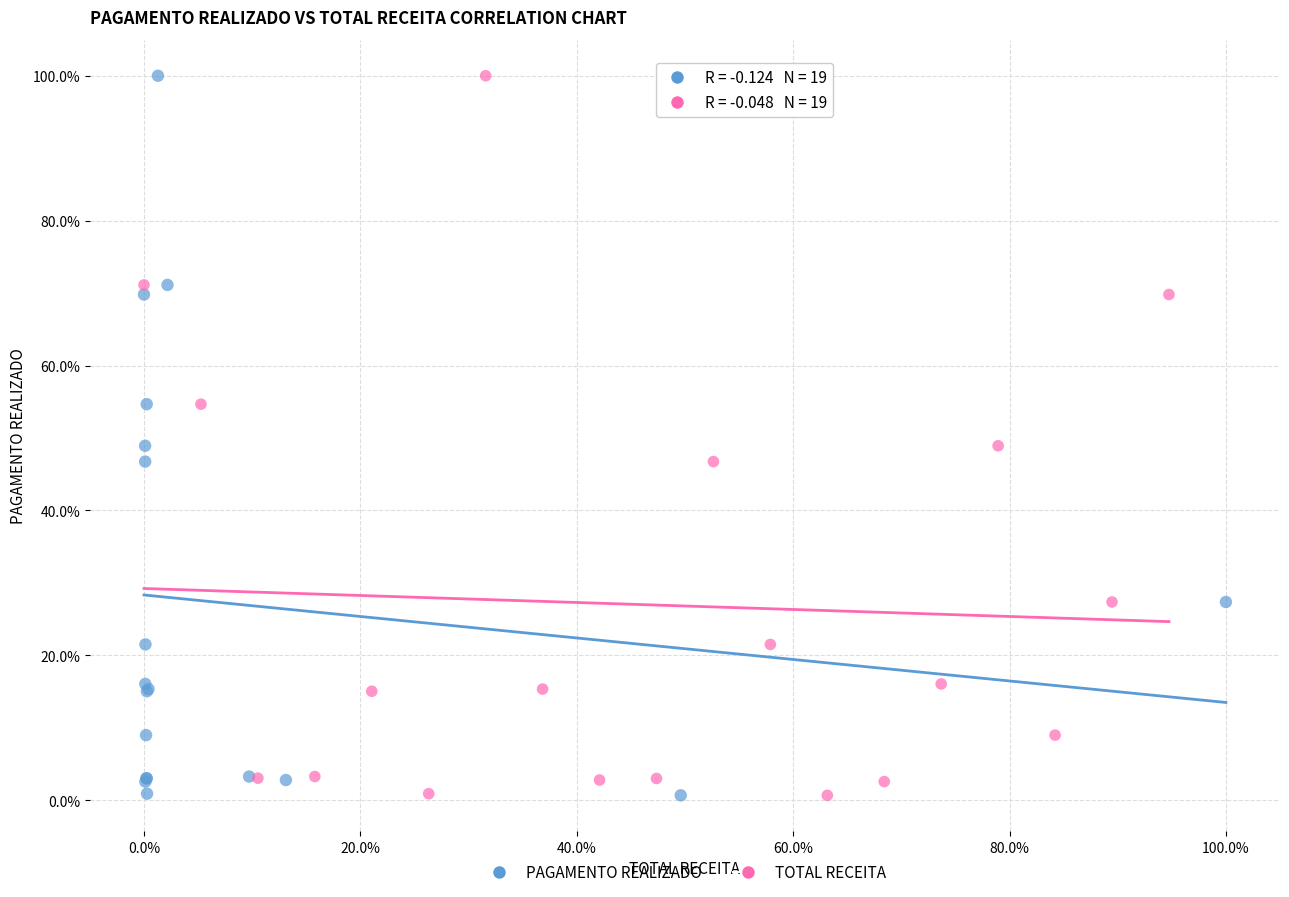

What are all the series names shown in the legend?

PAGAMENTO REALIZADO, TOTAL RECEITA